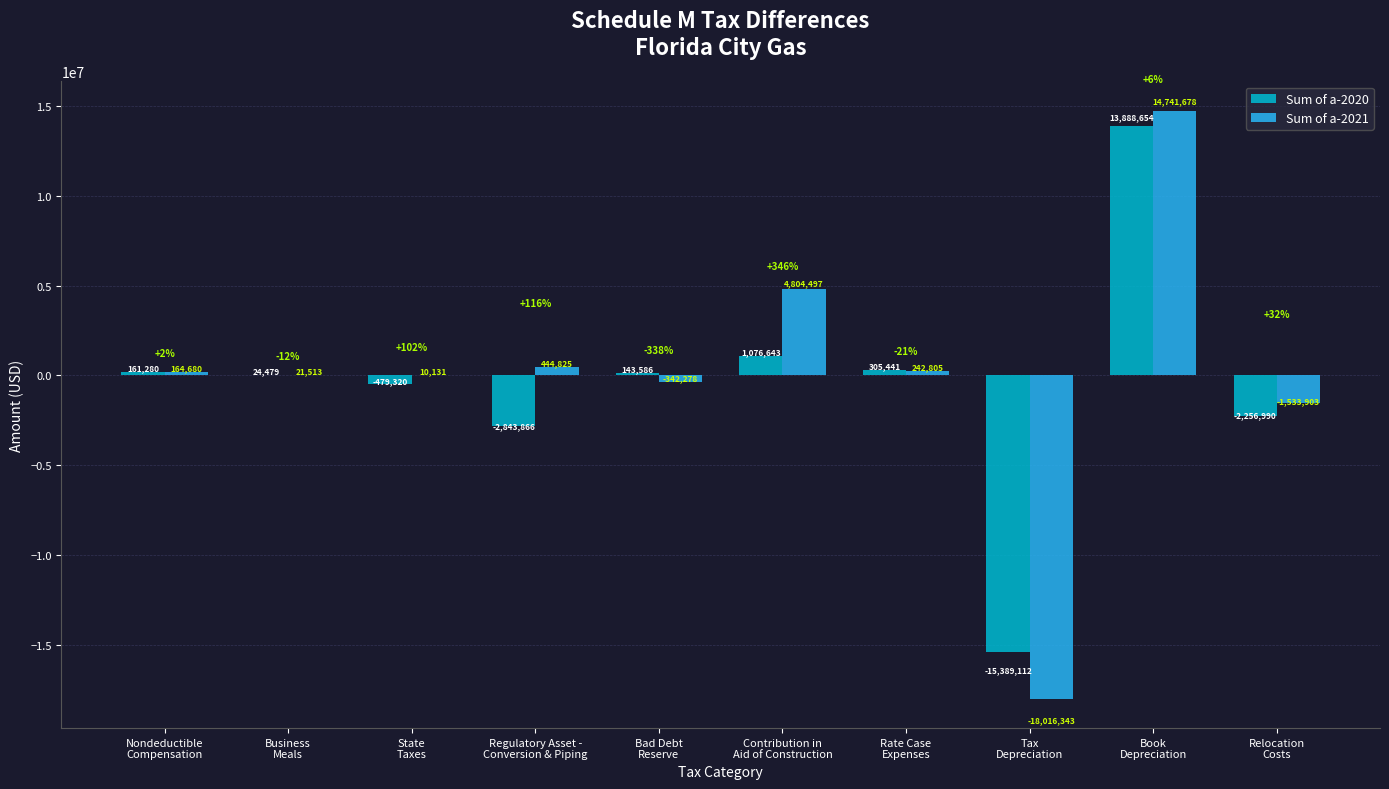

What is the maximum value shown in the chart?

14741678